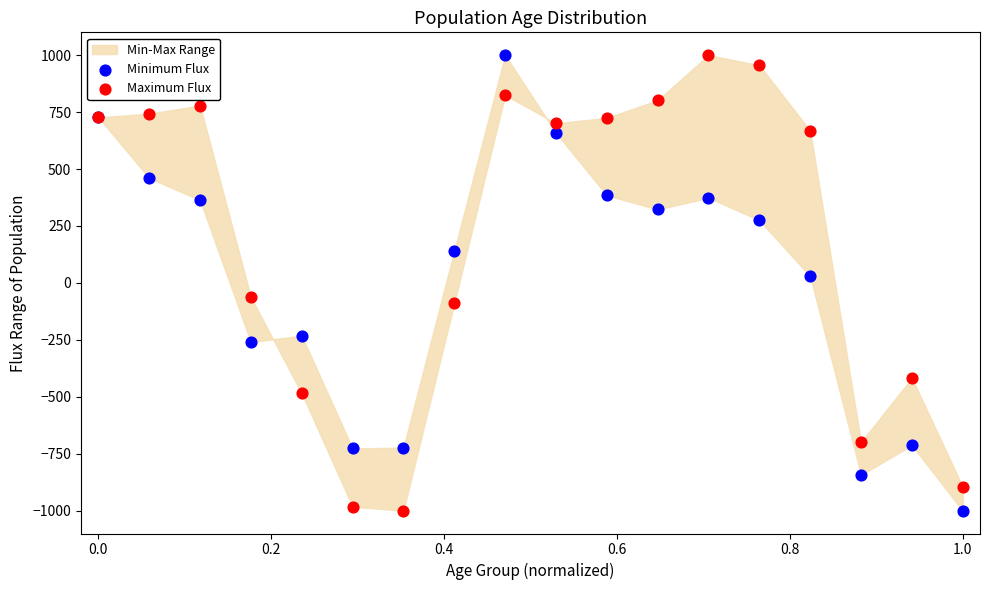

What is the X range (max minus min) for the scatter plot?

1.0